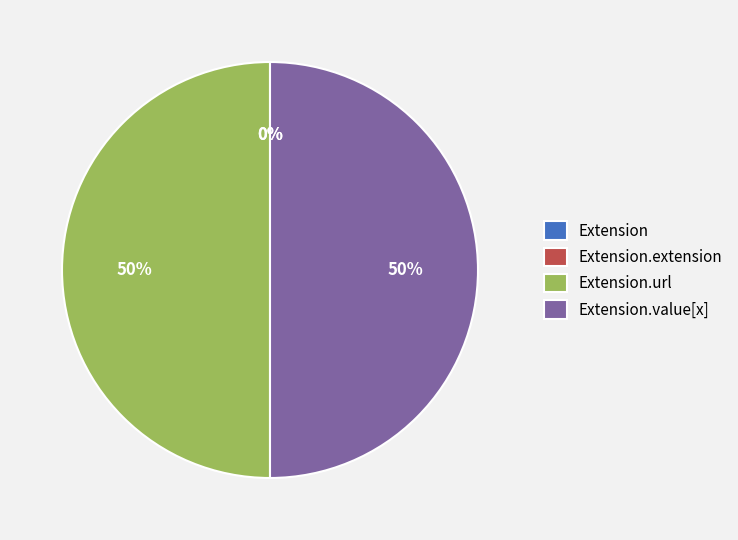

Does Extension account for over 50% of the chart?

No